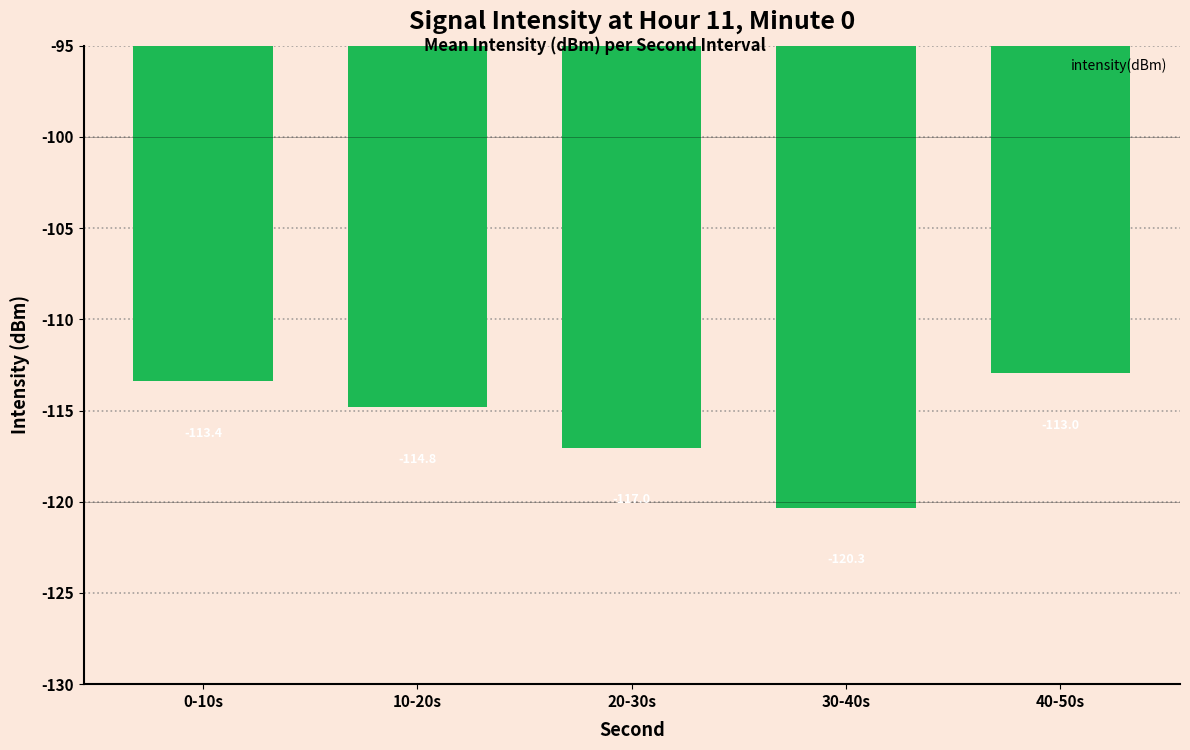

What is the label of the 2nd bar from the right?

30-40s